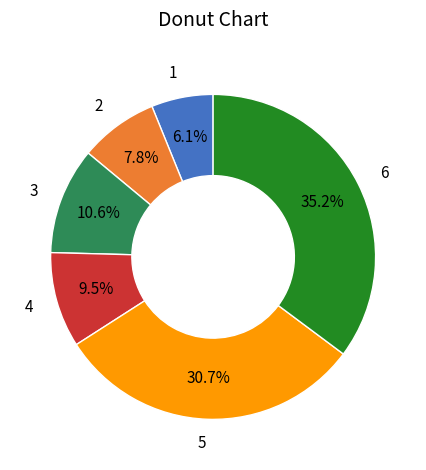

To the nearest percent, what is the difference between the 1 and 5 slice percentages?

25%